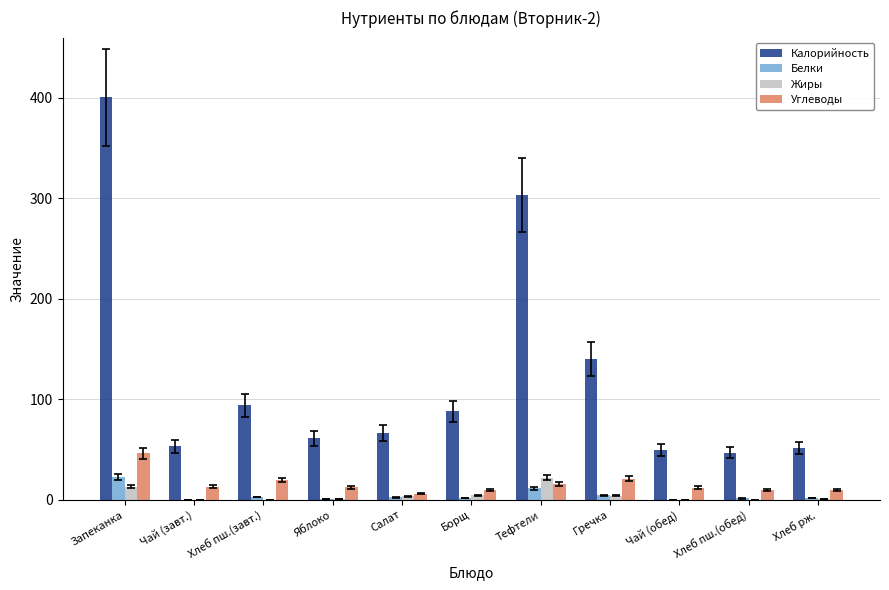

At which category is the sum across all series the highest?

Запеканка